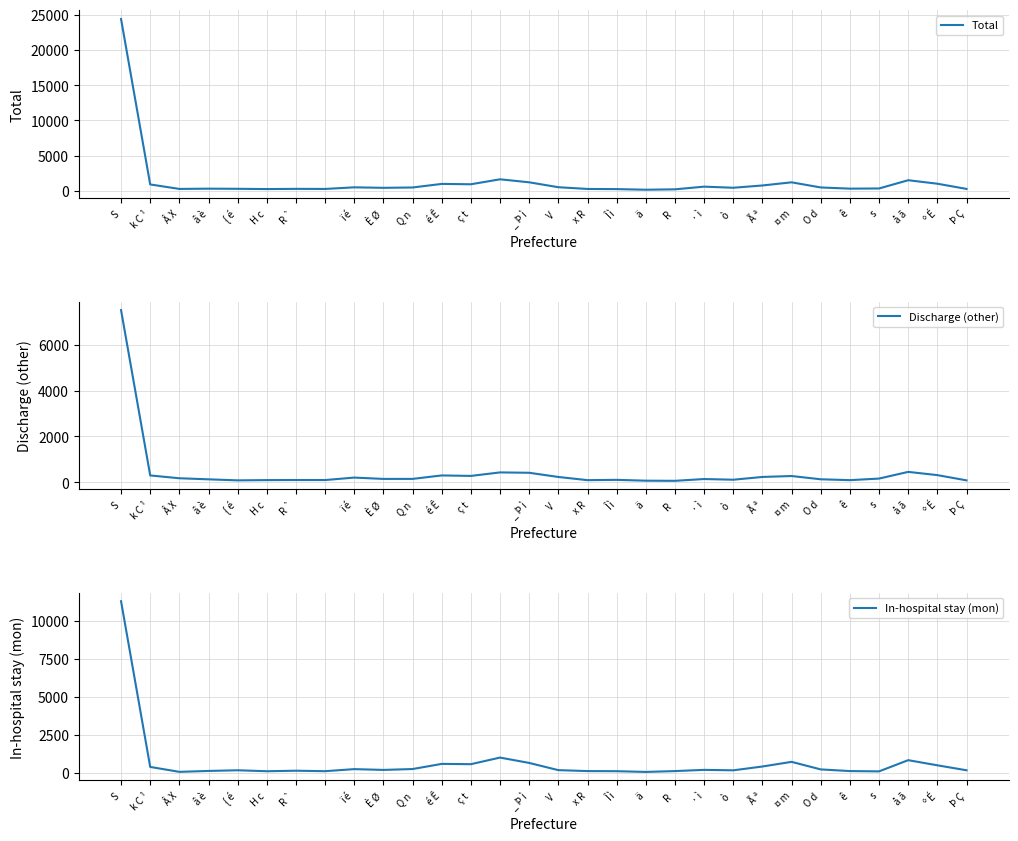

What is the approximate value of In-hospital stay (mon) at k C ¹?

385